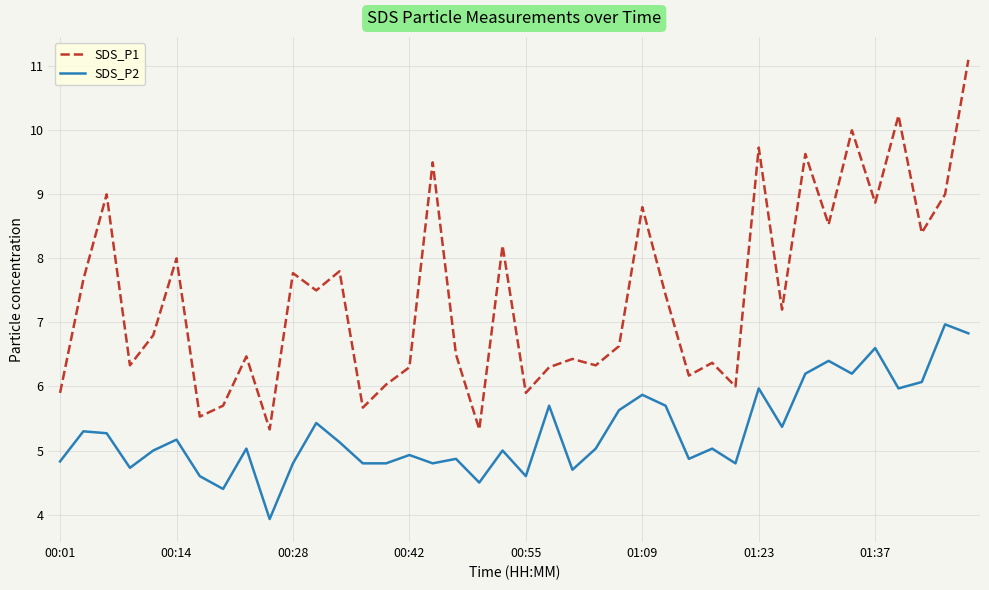

True or false: SDS_P1 and SDS_P2 intersect in this chart.

False